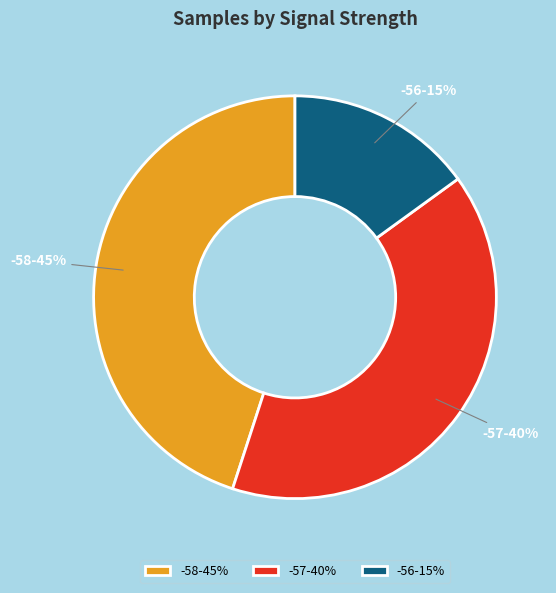

To the nearest percent, what portion does -58-45% represent?

45%